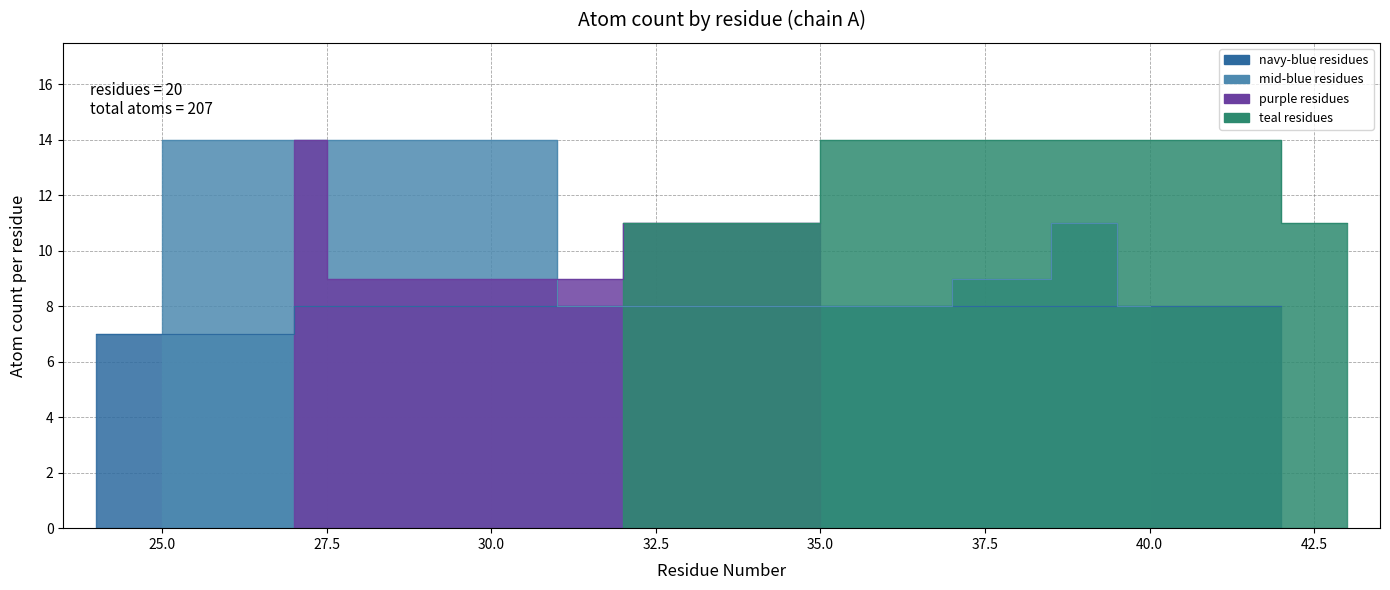

What is the value of the 2nd point from the left?

14